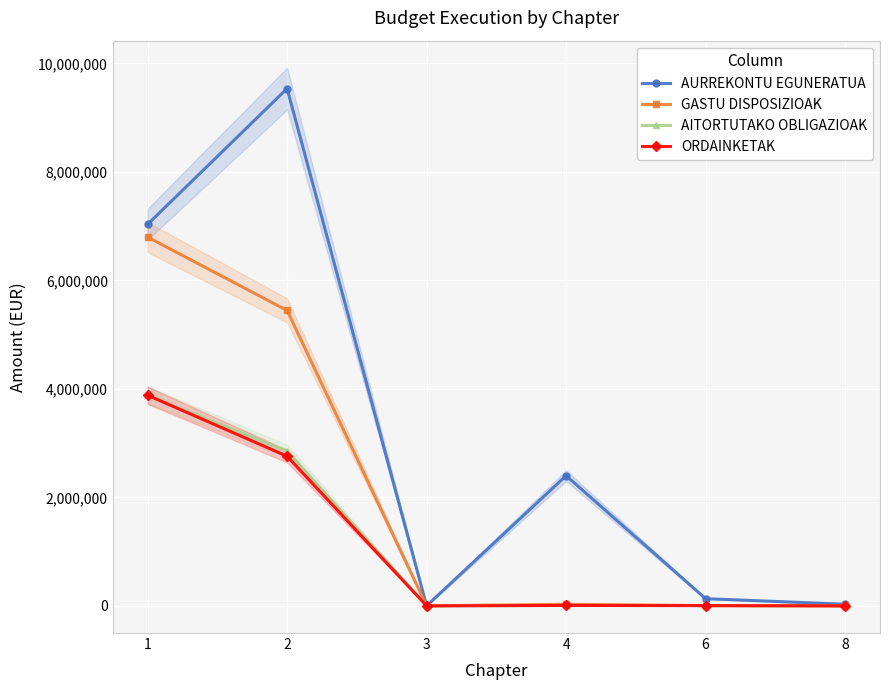

What is the spread (max minus min) of values at 8?

30000